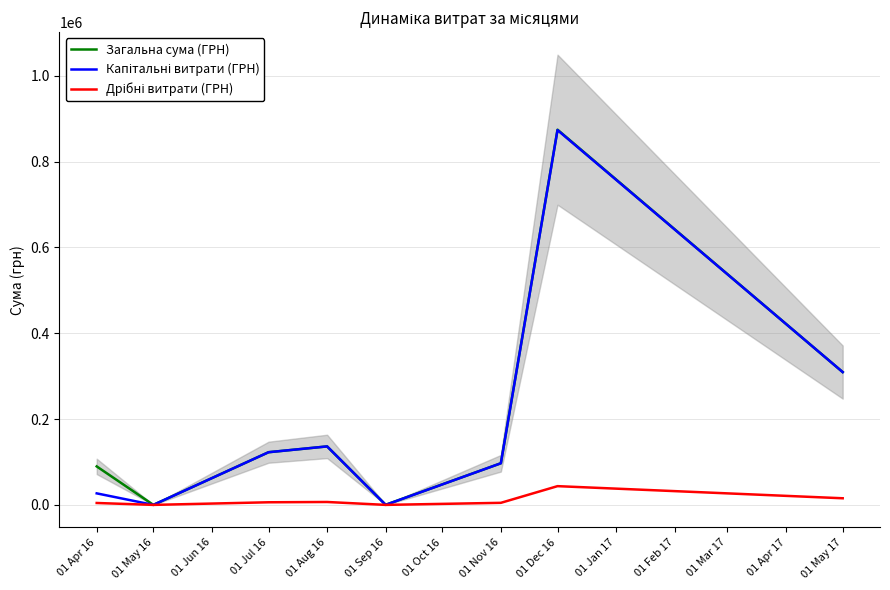

In Загальна сума (ГРН), how many points are higher than both neighbors (excluding endpoints)?

2